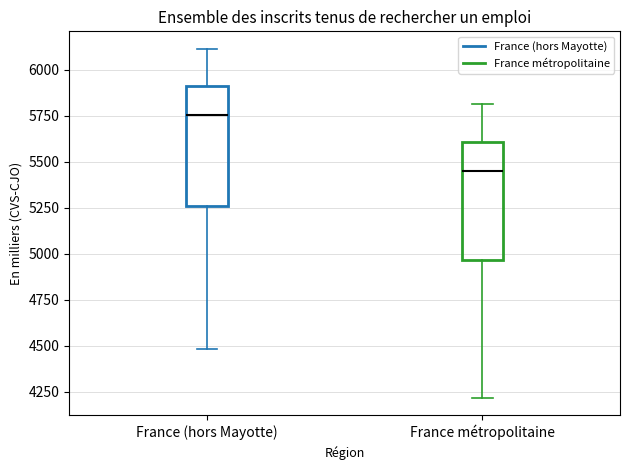

Reading left to right, read every box against the y-axis: the position of its median line, the range the box covers, and the ends of its whiskers. The values are not printed on the chart, so give them approximately, as read against the axis.

France (hors Mayotte): median 5750, box 5250 to 5900, whiskers 4500 to 6100
France métropolitaine: median 5450, box 4950 to 5600, whiskers 4200 to 5800